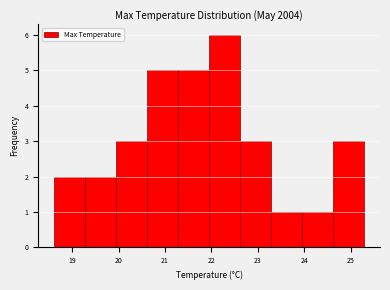

Reading left to right, transcribe this chart: for each bar, give the range it covers on the x-axis and its height. Neither the bar edges nor the heights are printed on the chart, so give them approximately, as read against the axes.

18.60 to 19.27: 2
19.27 to 19.94: 2
19.94 to 20.61: 3
20.61 to 21.28: 5
21.28 to 21.95: 5
21.95 to 22.62: 6
22.62 to 23.29: 3
23.29 to 23.96: 1
23.96 to 24.63: 1
24.63 to 25.30: 3